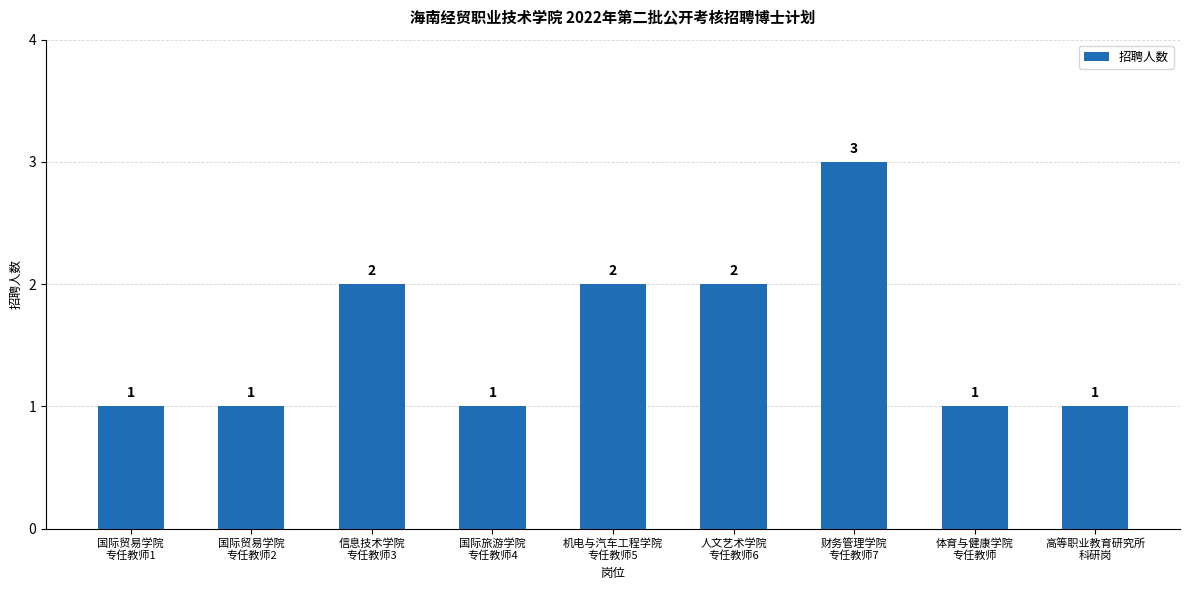

What is the greatest value displayed?

3